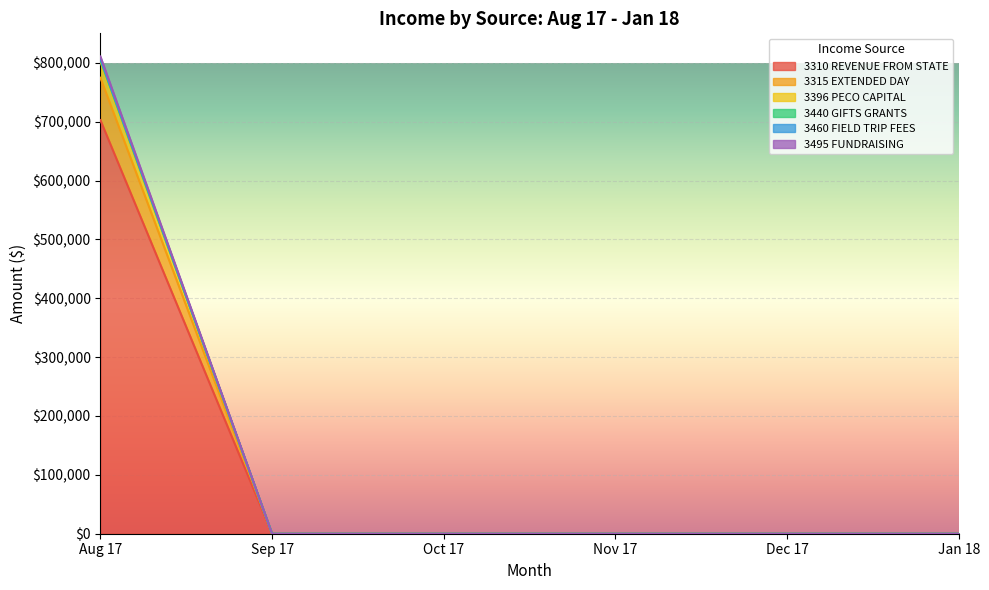

How many lines are shown in the chart?

6